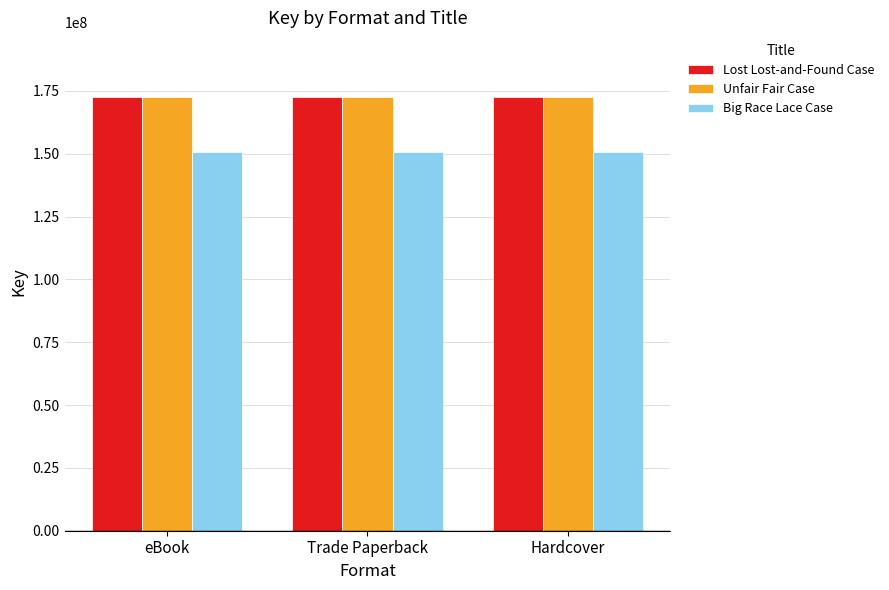

Reading left to right, what are all the values shown in this chart?

Lost Lost-and-Found Case: 172417441	172417441	172417441
Unfair Fair Case: 172356277	172356277	172356277
Big Race Lace Case: 150765989	150765989	150765989